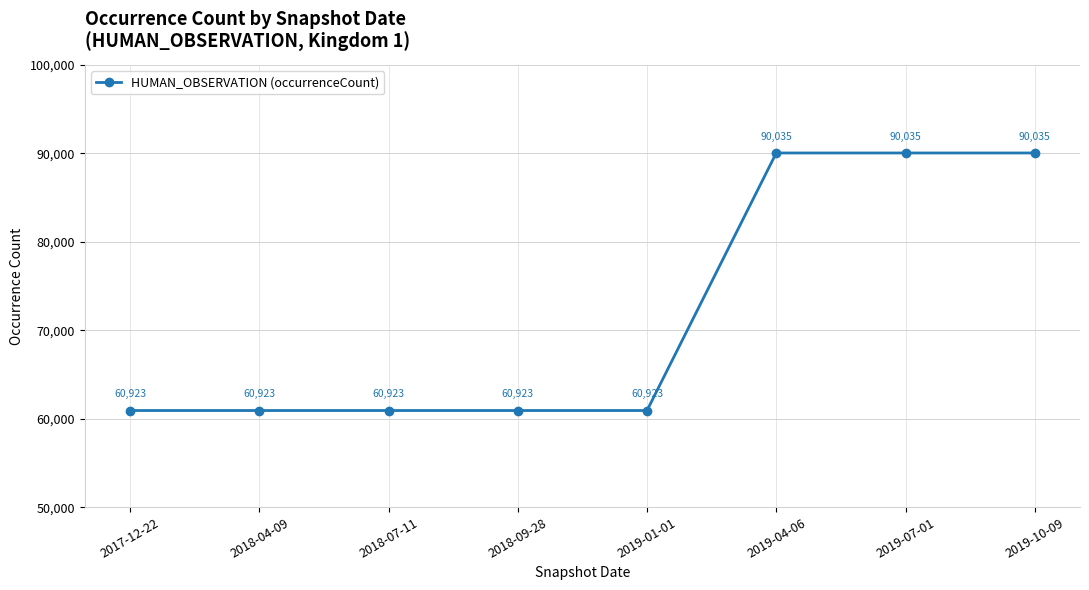

True or false: there are more than 1 points higher than both neighbors.

False